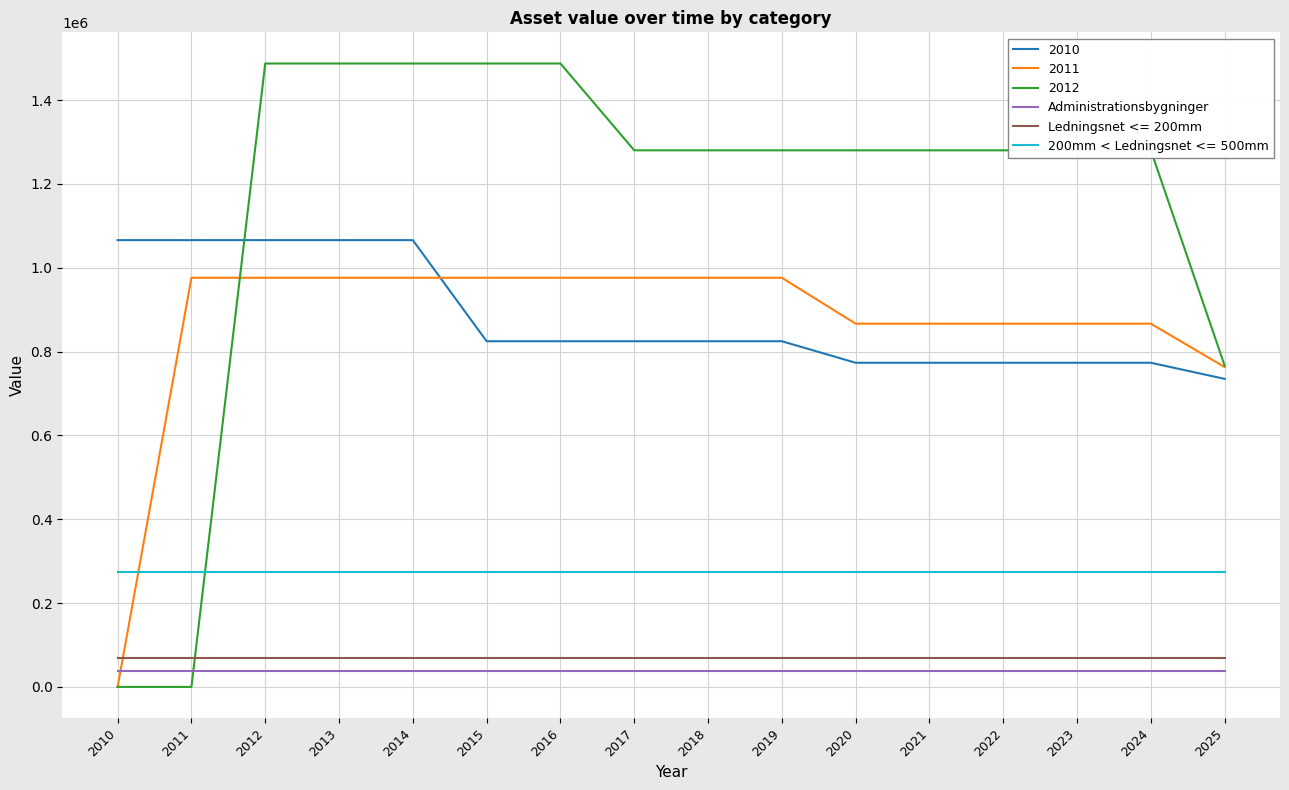

The value of 2010 at 2010 is 1065848.8. True or false?

True